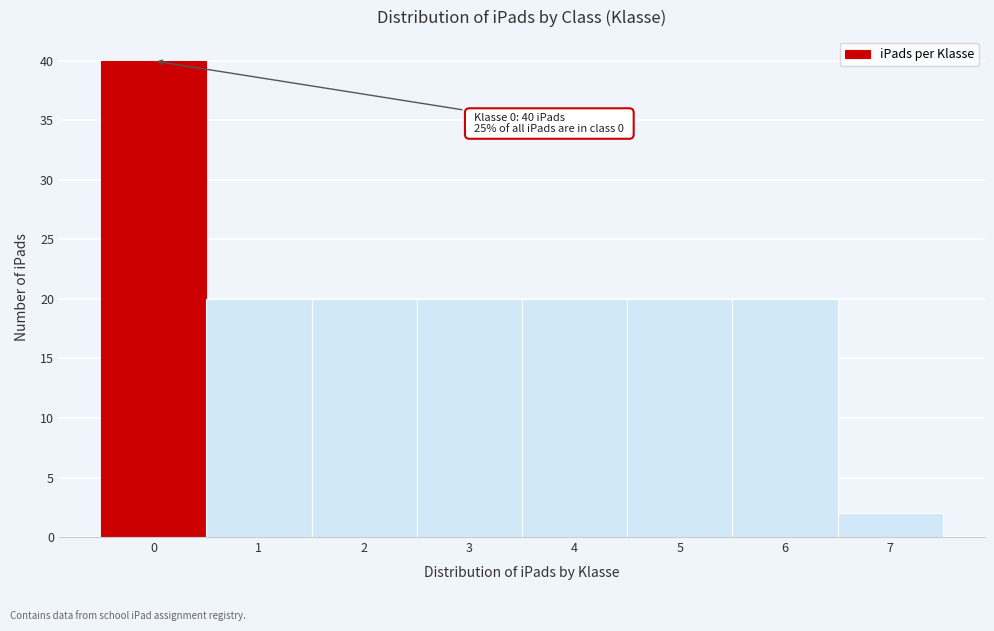

Reading right to left, extract all data points from this chart.

2	20	20	20	20	20	20	40